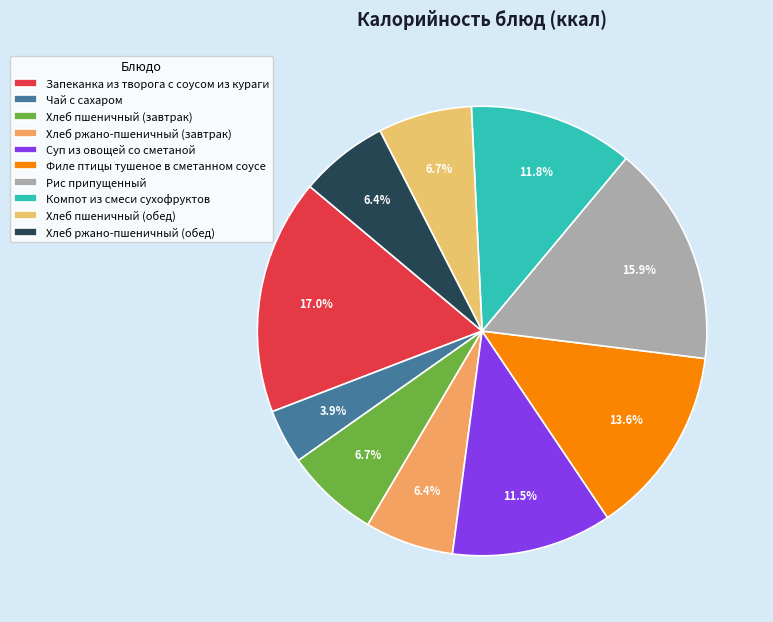

Which has a higher value, Хлеб пшеничный (обед) or Рис припущенный?

Рис припущенный